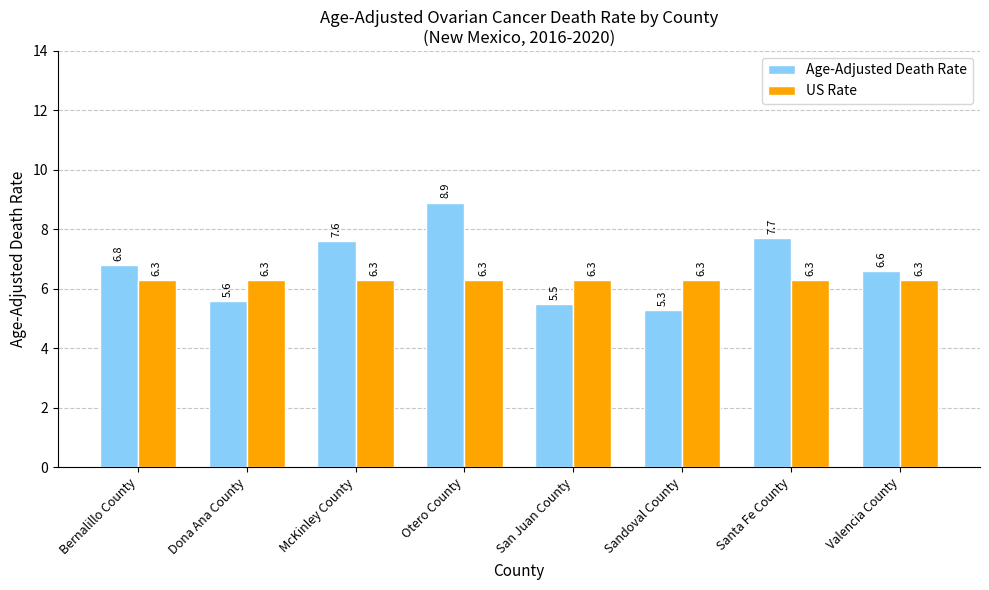

At how many categories does at least one series exceed 6?

8